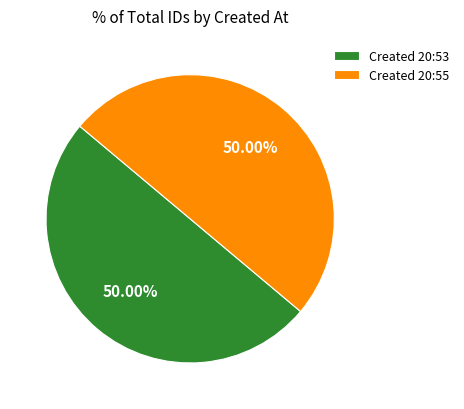

Combined, do Created 20:55 and Created 20:53 account for over 50%?

Yes